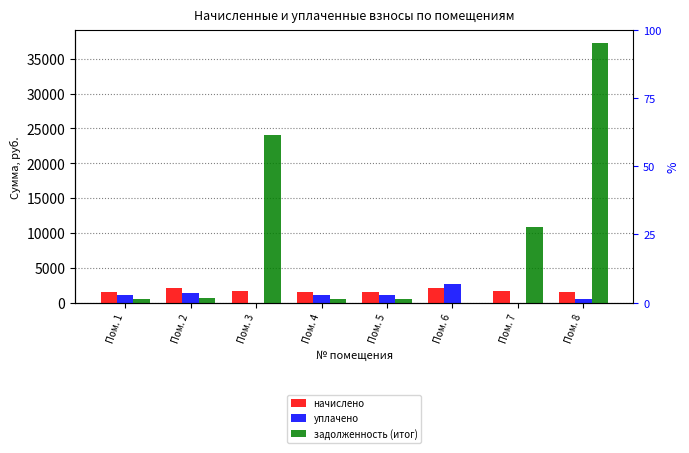

What is the difference between the highest and lowest values at Пом. 3?

23998.2